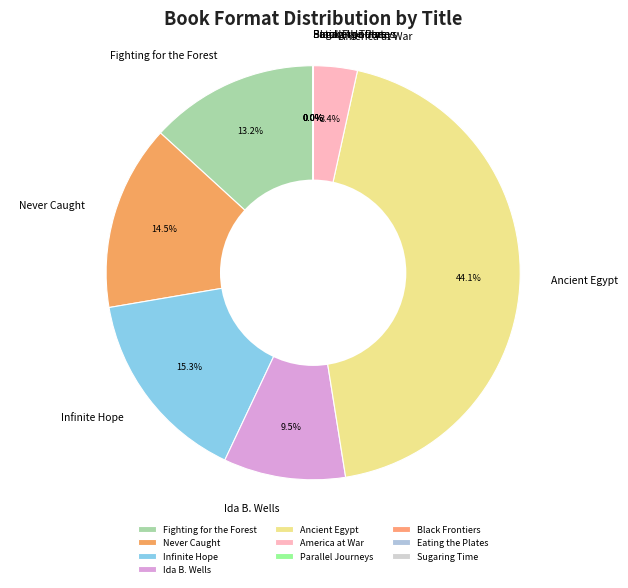

Which category has the biggest portion of the pie?

Ancient Egypt